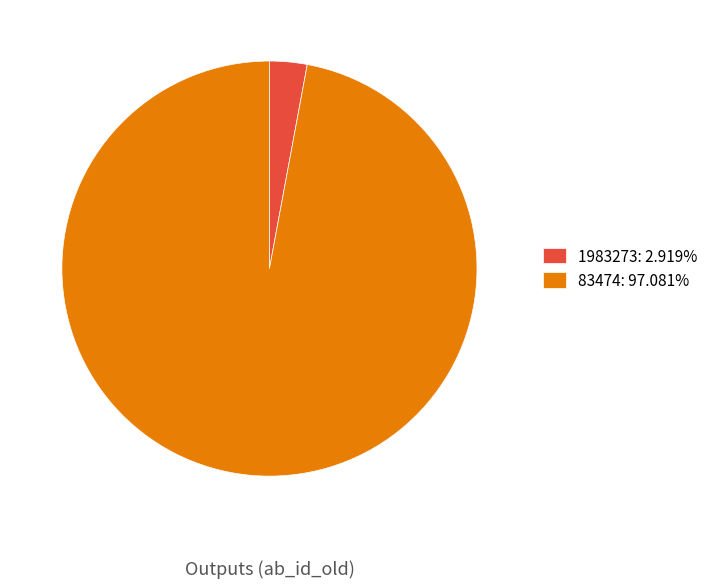

Is the sum of 83474: 97.081% and 1983273: 2.919% greater than half?

Yes